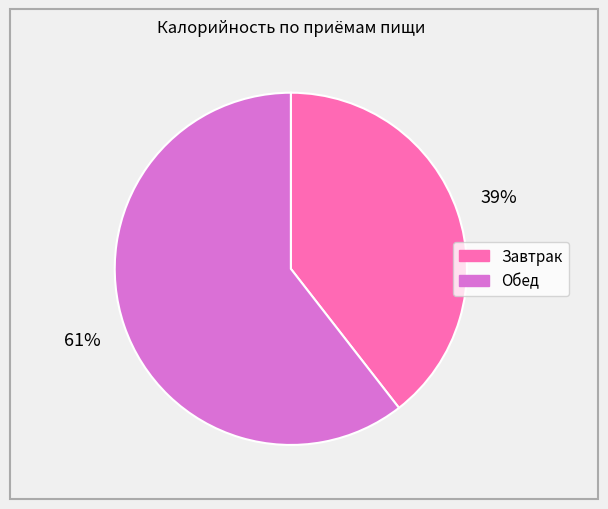

Count the number of slices in the pie.

2